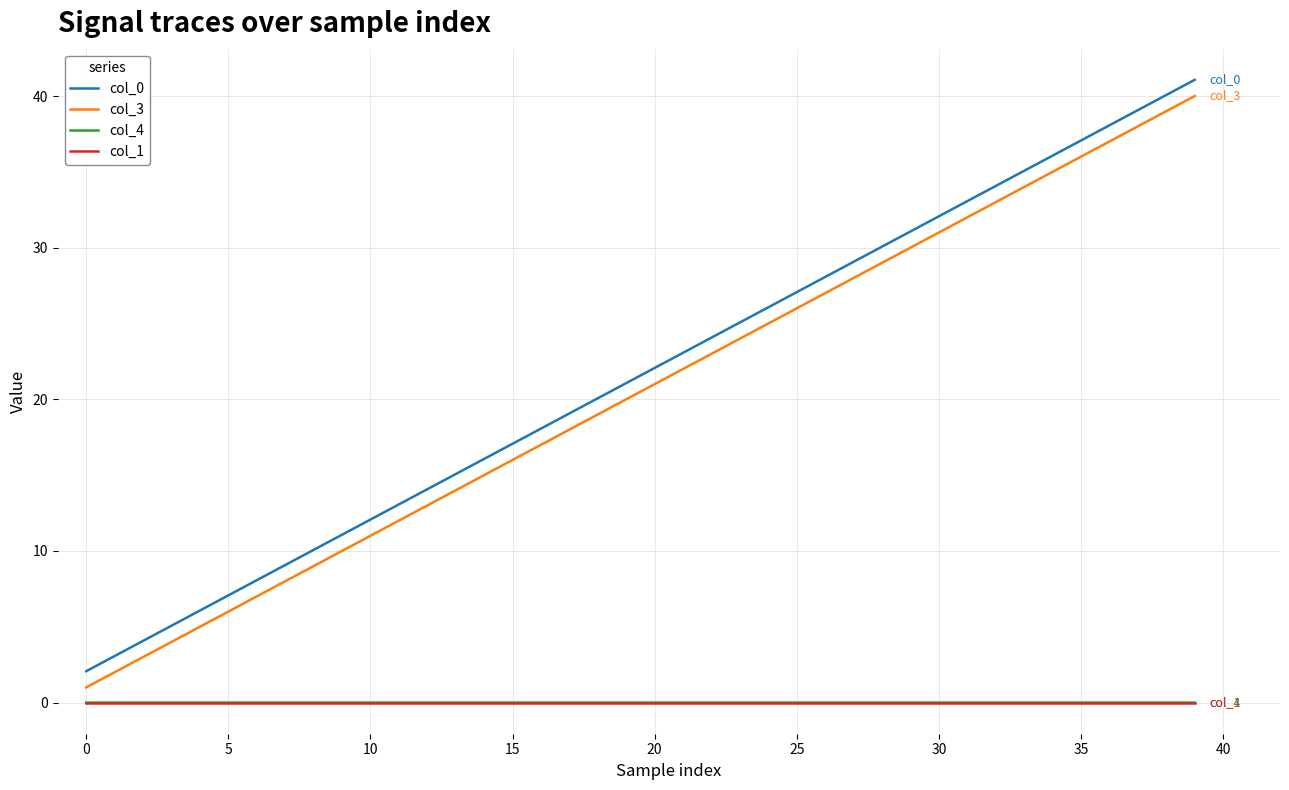

True or false: col_4 and col_0 cross at least once.

False